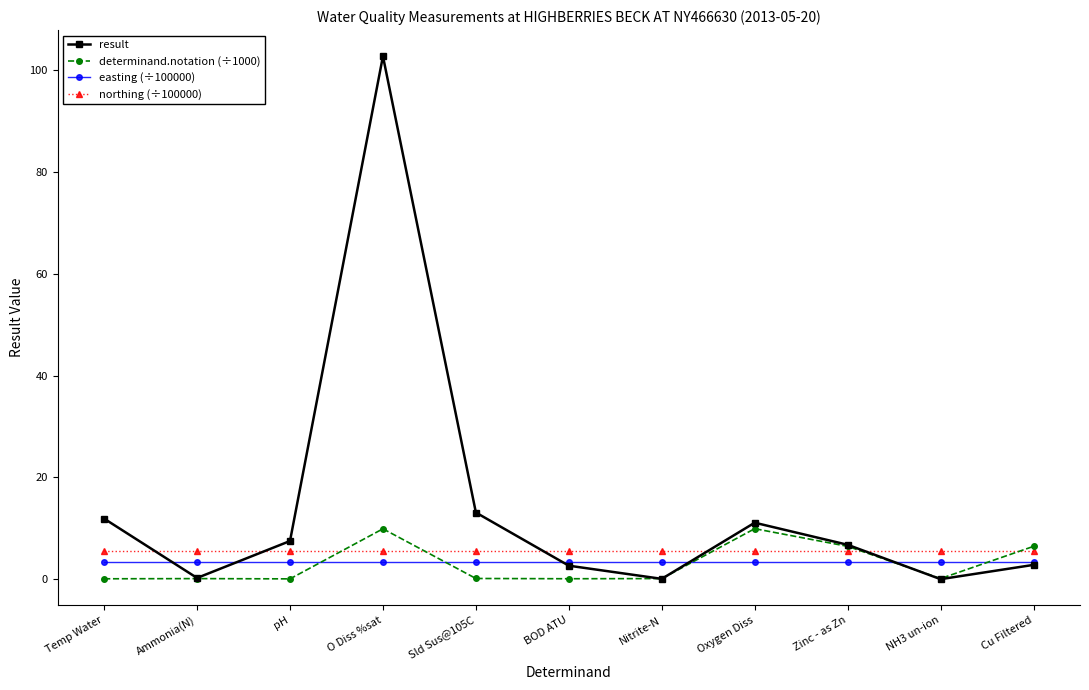

What is the label of the 7th point from the left?

Nitrite-N